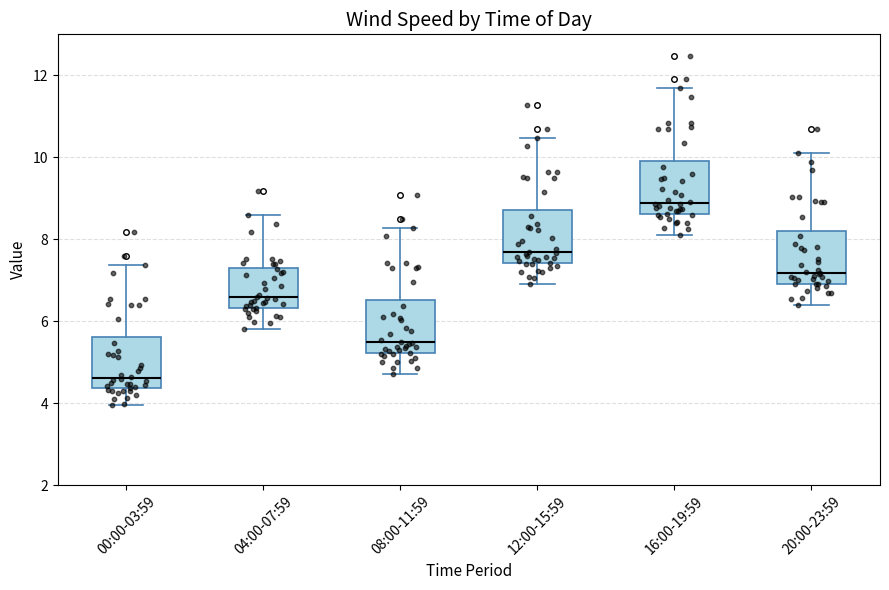

Reading left to right, read every box against the y-axis: the position of its median line, the range the box covers, and the ends of its whiskers. The values are not printed on the chart, so give them approximately, as read against the axis.

00:00-03:59: median 4.6, box 4.4 to 5.6, whiskers 4.0 to 7.4
04:00-07:59: median 6.6, box 6.4 to 7.4, whiskers 5.8 to 8.6
08:00-11:59: median 5.4, box 5.2 to 6.6, whiskers 4.8 to 8.2
12:00-15:59: median 7.6, box 7.4 to 8.8, whiskers 7.0 to 10.4
16:00-19:59: median 8.8, box 8.6 to 10.0, whiskers 8.2 to 11.6
20:00-23:59: median 7.2, box 7.0 to 8.2, whiskers 6.4 to 10.2